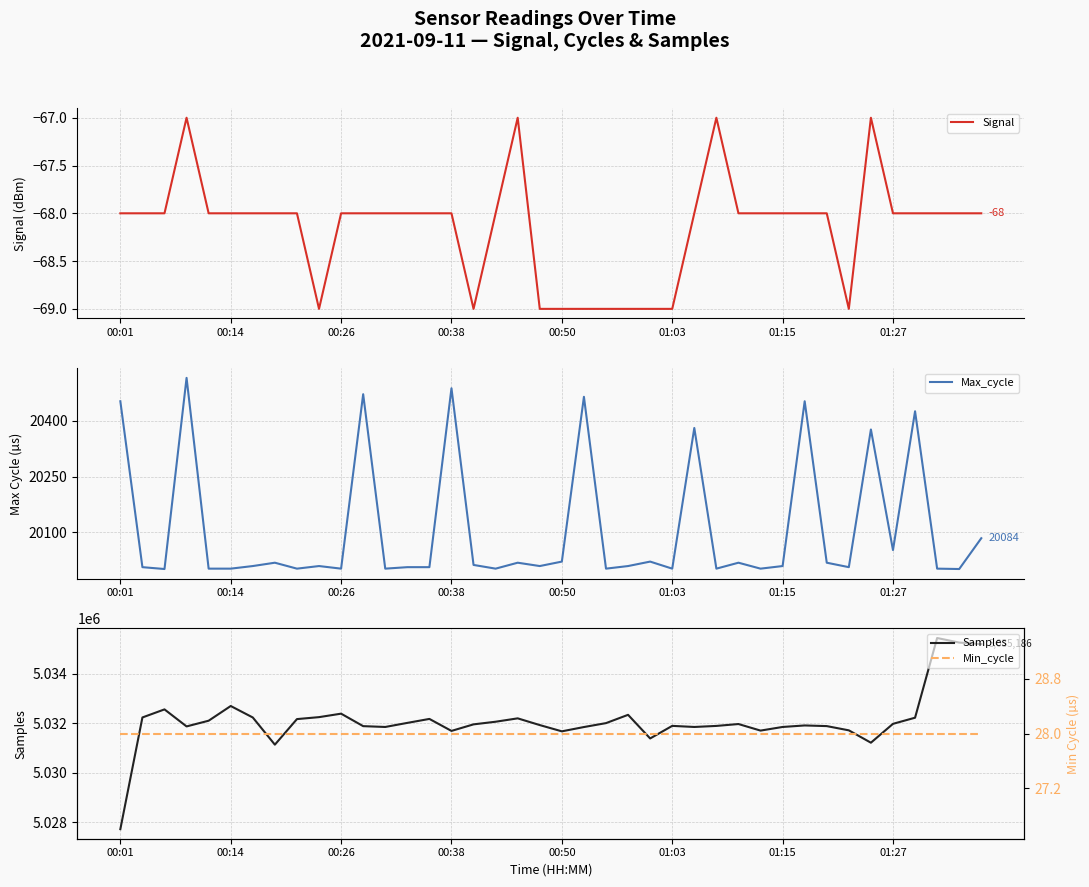

True or false: Max_cycle has more than 0 points higher than both neighbors.

True